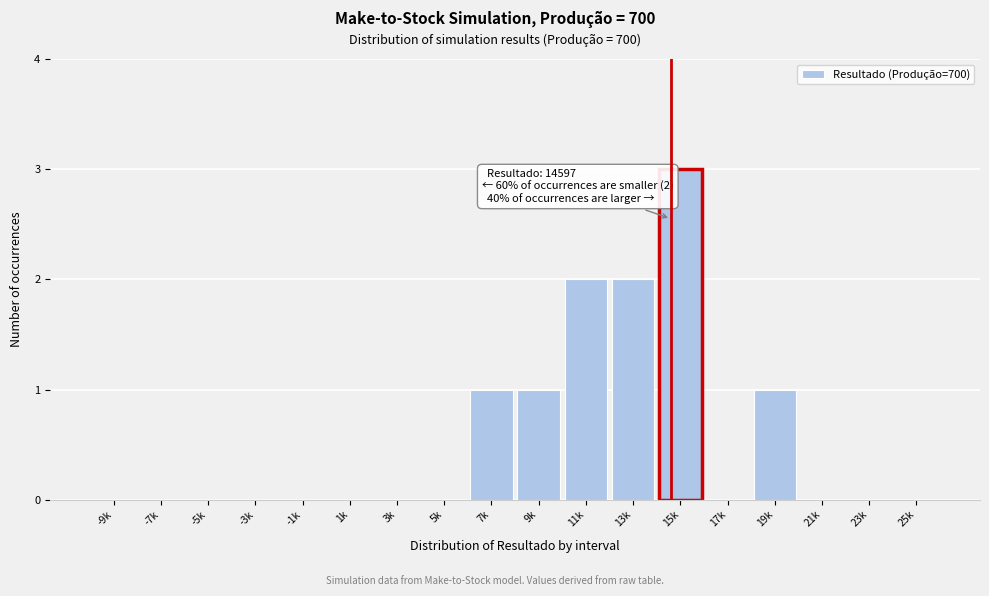

Reading left to right, transcribe all the data shown in this chart.

-9k=0	-7k=0	-5k=0	-3k=0	-1k=0	1k=0	3k=0	5k=0	7k=1	9k=1	11k=2	13k=2	15k=3	17k=0	19k=1	21k=0	23k=0	25k=0